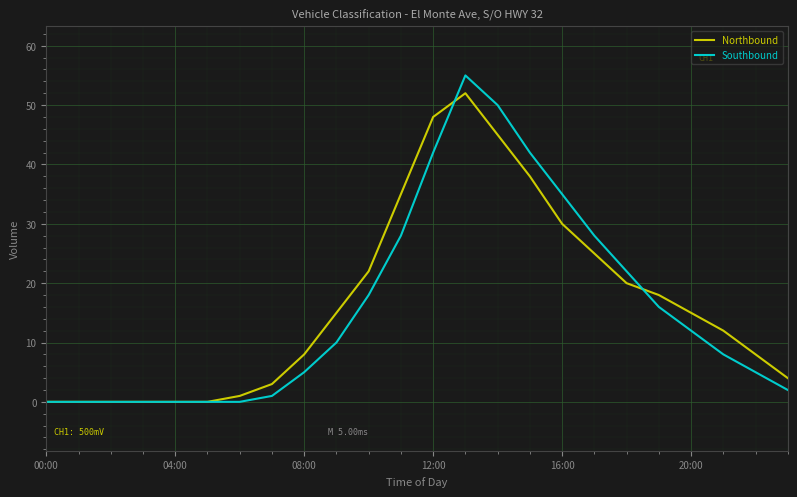

Which series has the largest range (max minus min)?

Southbound